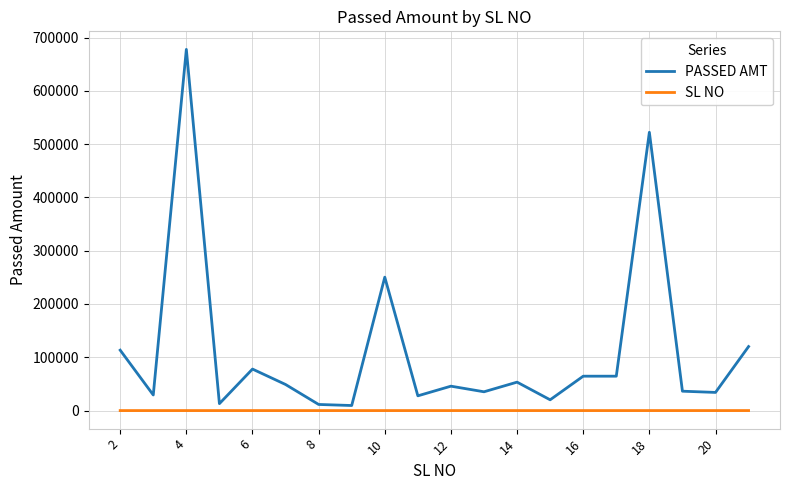

Which series has the largest range (max minus min)?

PASSED AMT